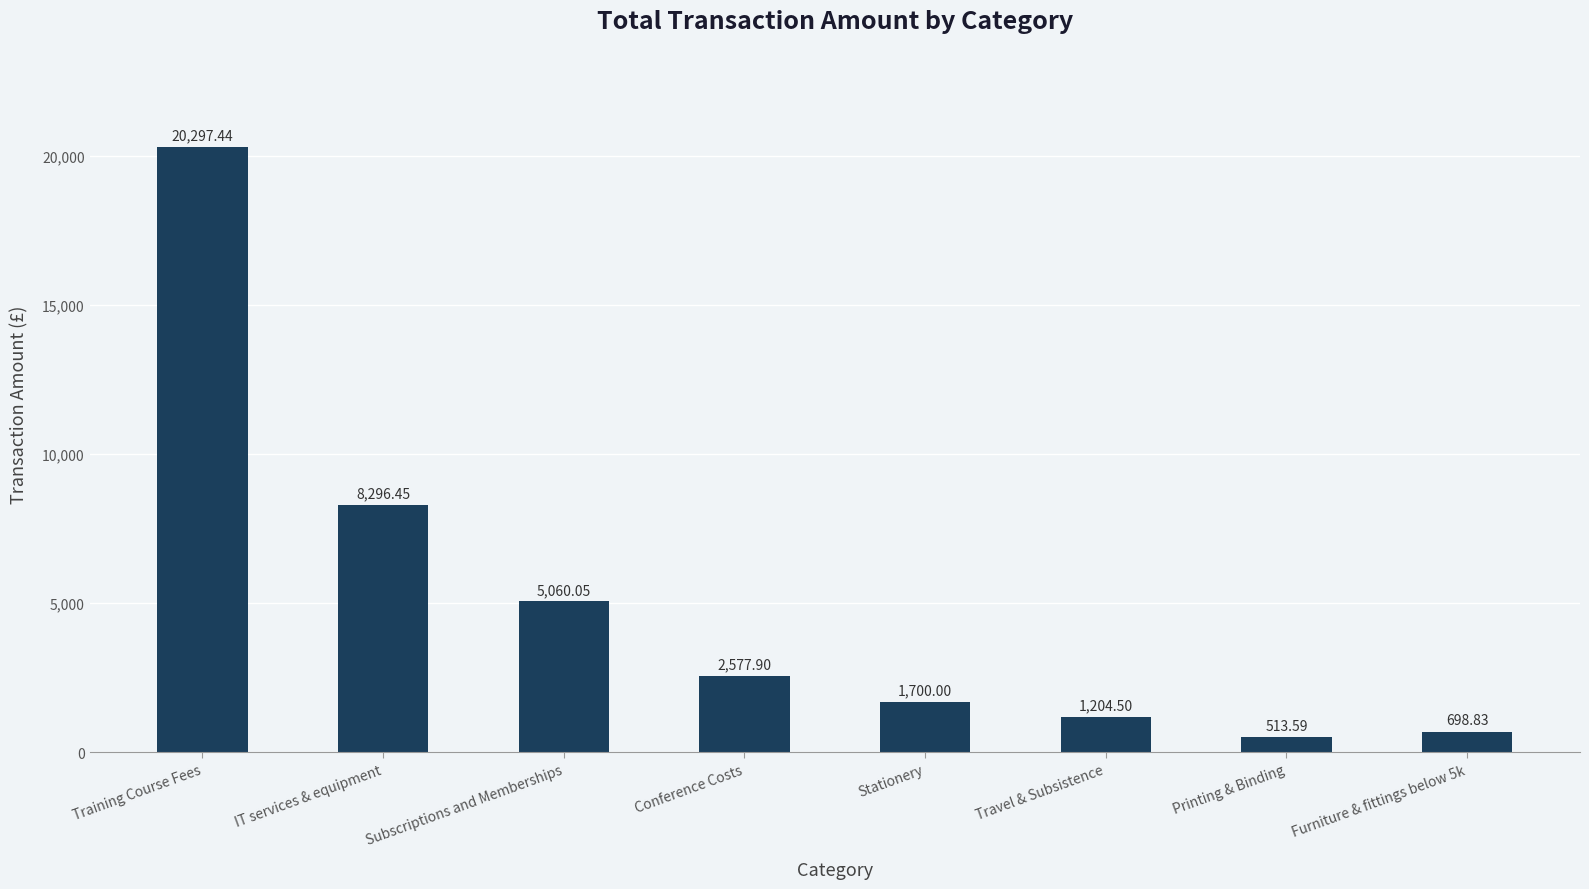

How many distinct data groups are displayed?

1